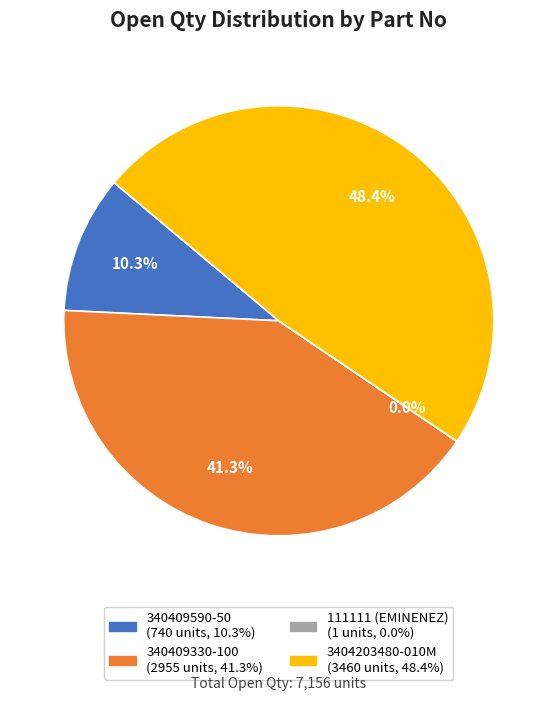

Is there any slice that represents more than half of the pie?

No